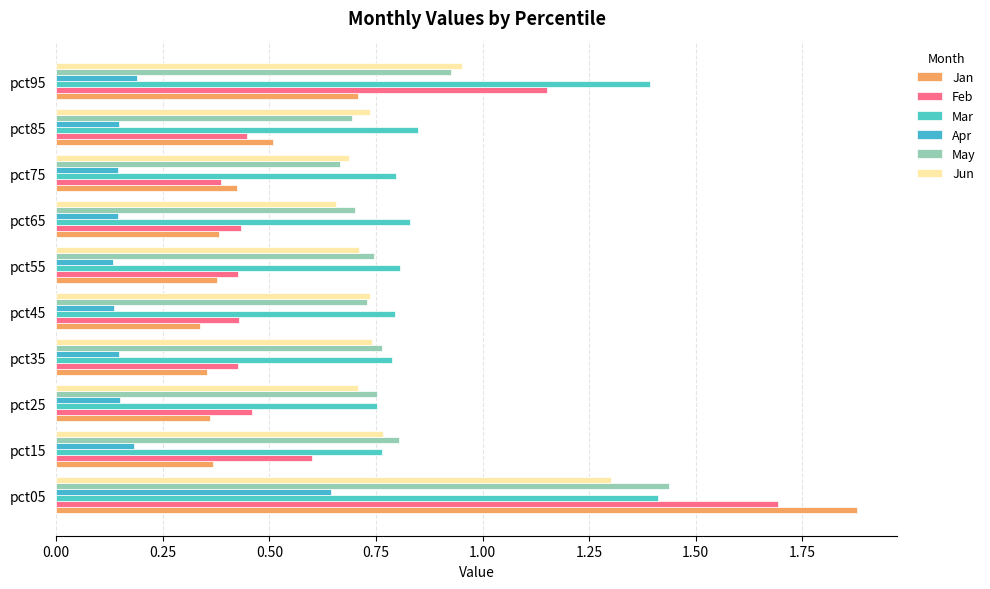

How many categories are shown in the chart?

10